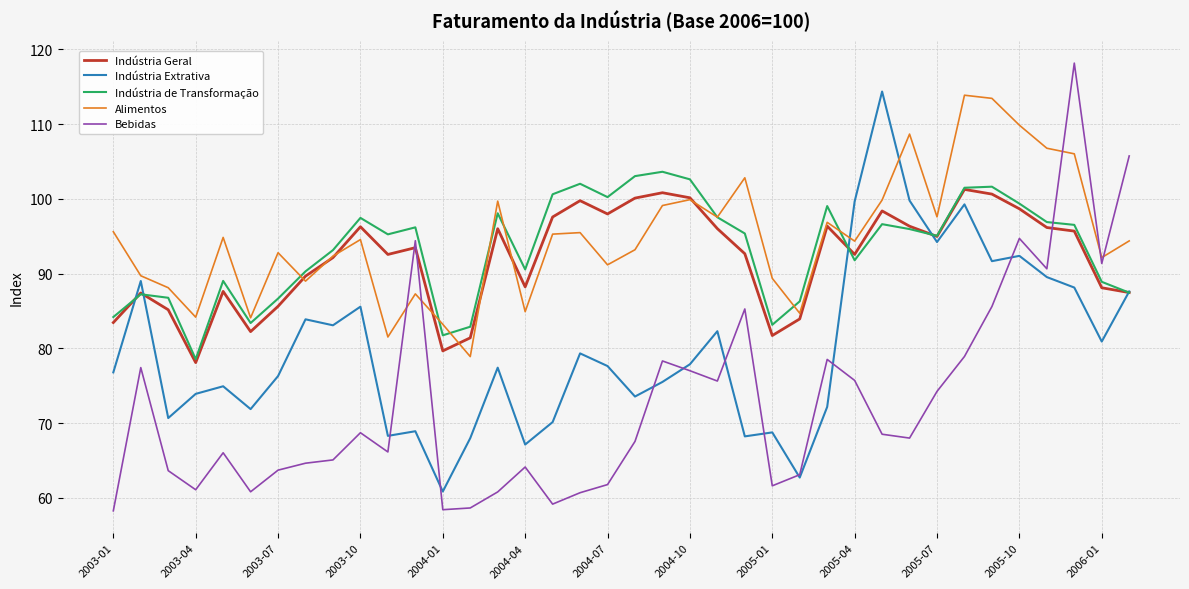

How many intersections are there between Bebidas and Indústria de Transformação?

1